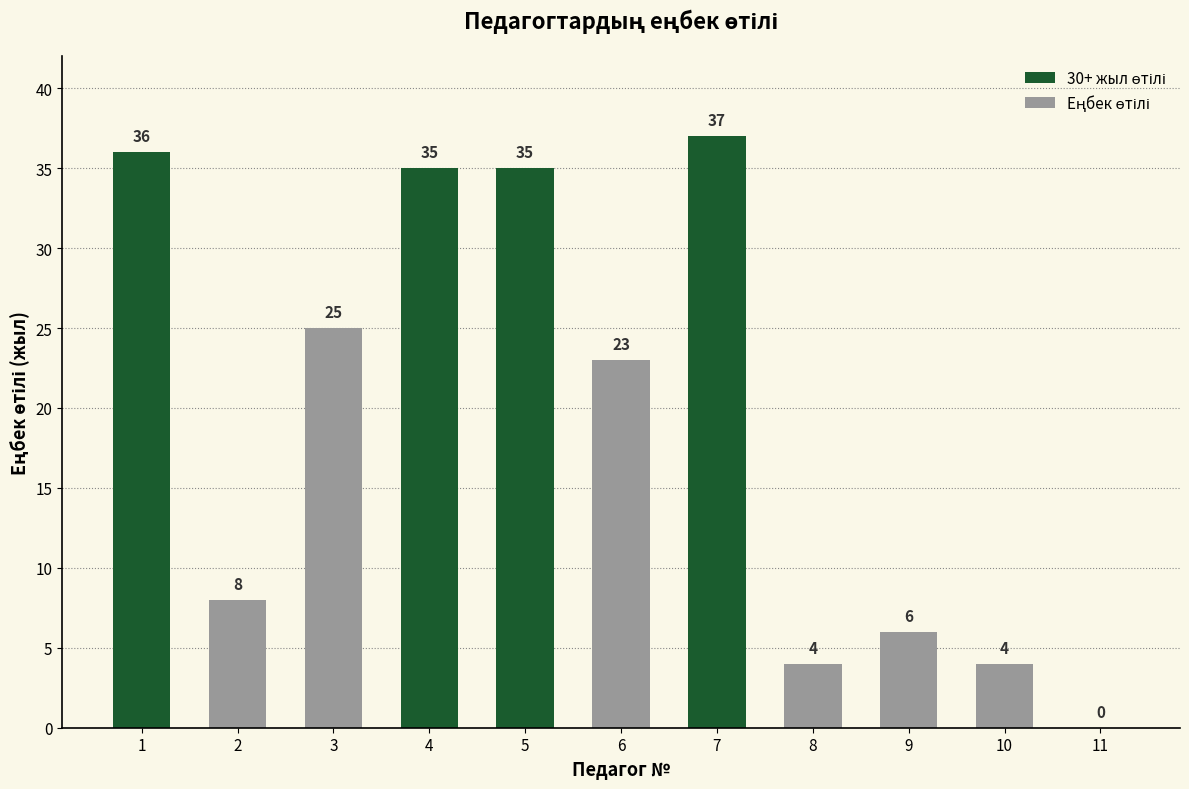

Which has a higher value, 6 or 11?

6